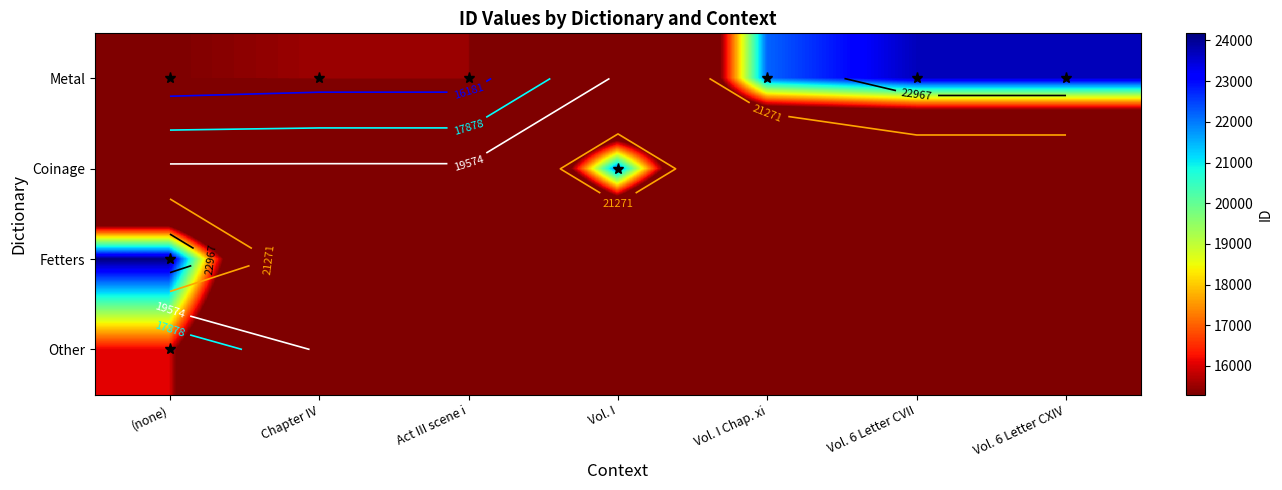

Rank the categories by Other value from highest to lowest.

(none), Chapter IV, Act III scene i, Vol. I, Vol. I Chap. xi, Vol. 6 Letter CVII, Vol. 6 Letter CXIV